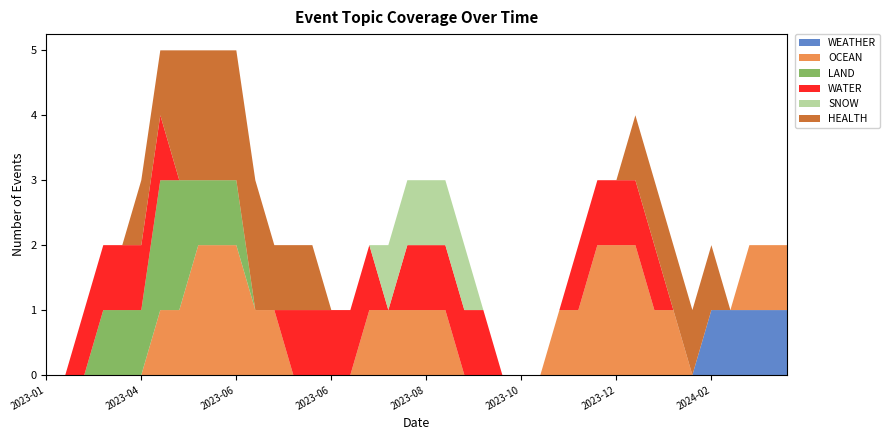

What are all the series names shown in the legend?

WEATHER, OCEAN, LAND, WATER, SNOW, HEALTH